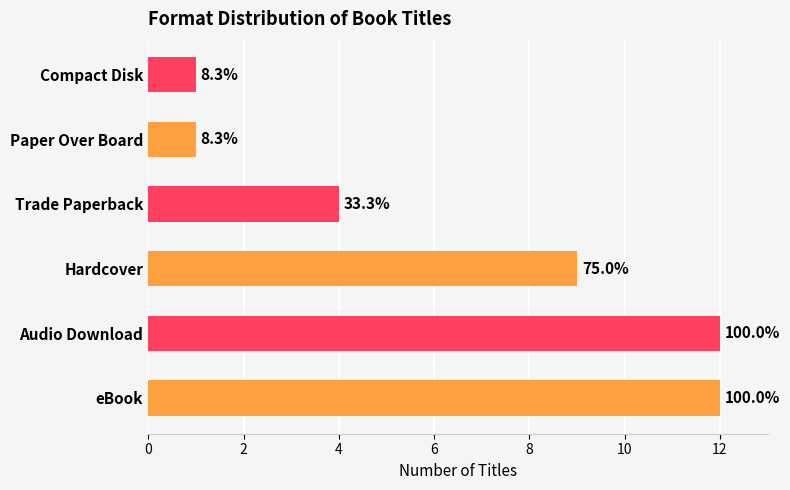

Read the value at Hardcover, to the nearest 10.

10